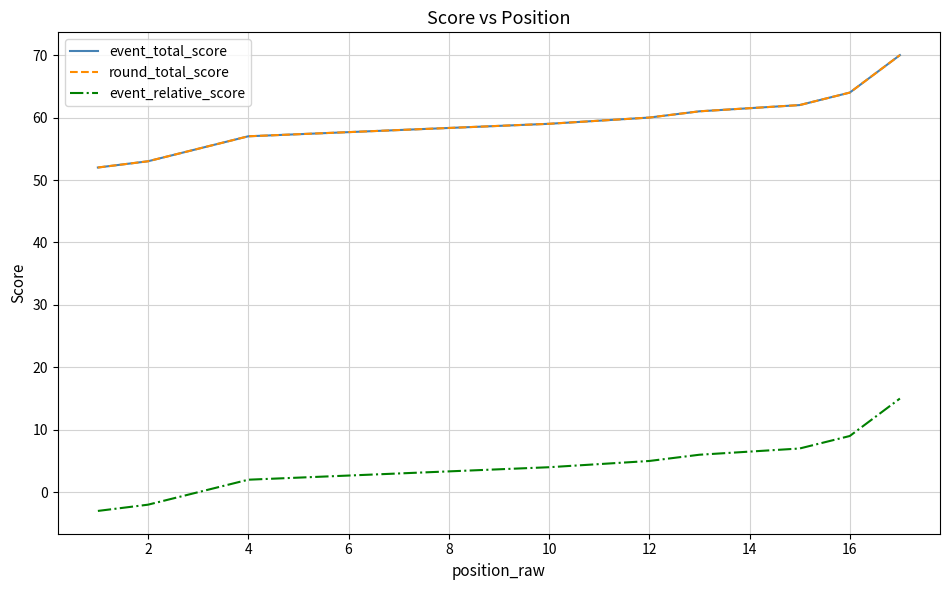

True or false: event_total_score and event_relative_score intersect in this chart.

False